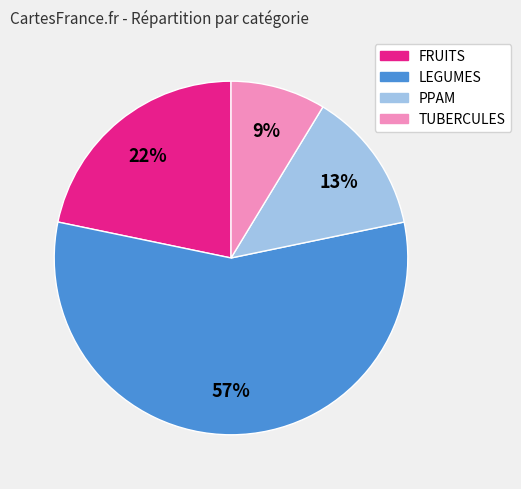

Count the number of slices in the pie.

4